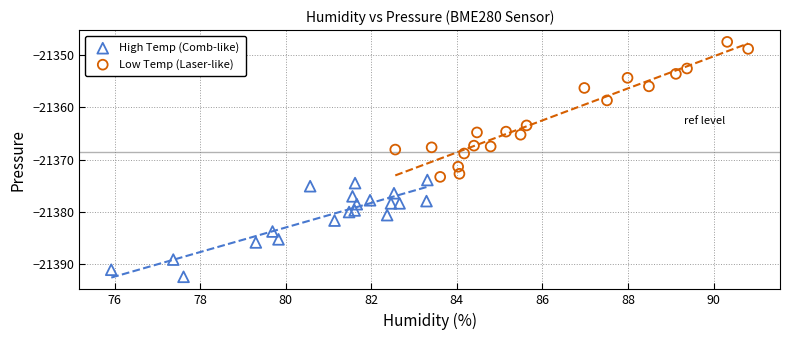

Which series reaches the minimum Y coordinate?

High Temp (Comb-like)